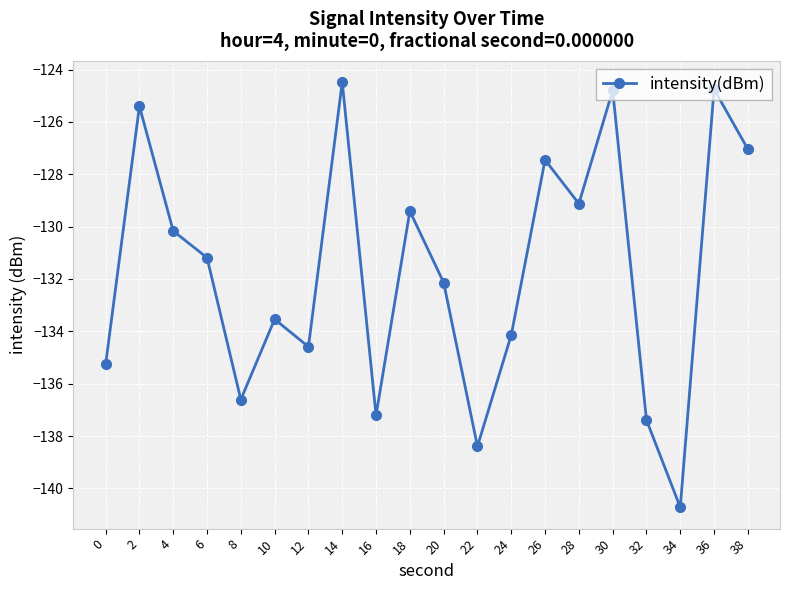

Reading left to right, transcribe all the data shown in this chart.

-135.3	-125.4	-130.2	-131.2	-136.6	-133.5	-134.6	-124.5	-137.2	-129.4	-132.1	-138.4	-134.1	-127.5	-129.1	-124.8	-137.4	-140.7	-124.8	-127.0